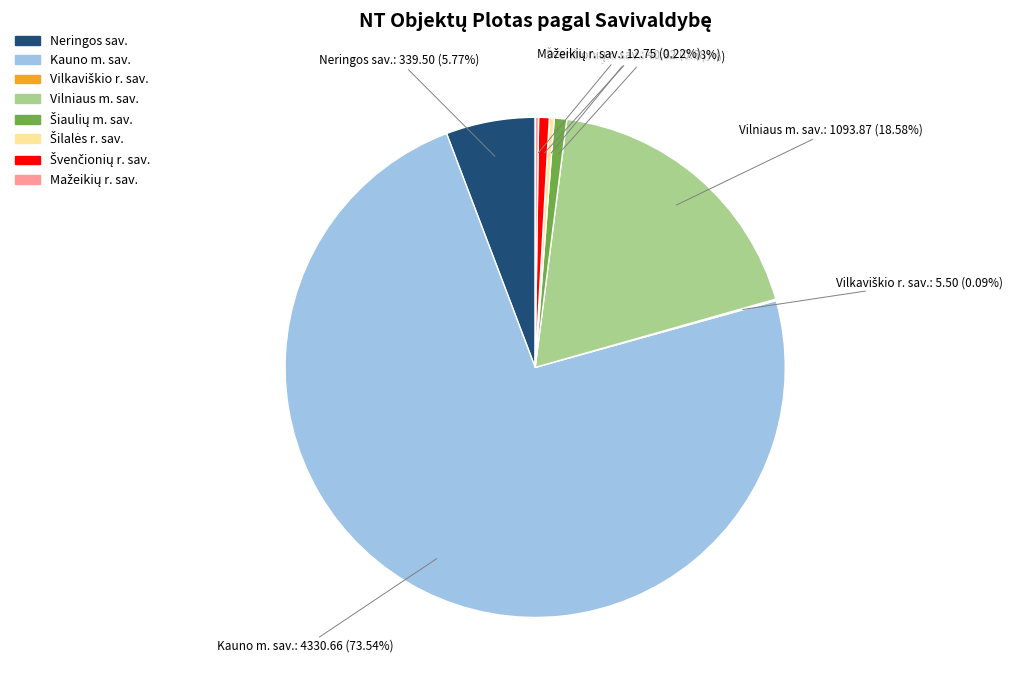

Which category has the biggest portion of the pie?

Kauno m. sav.